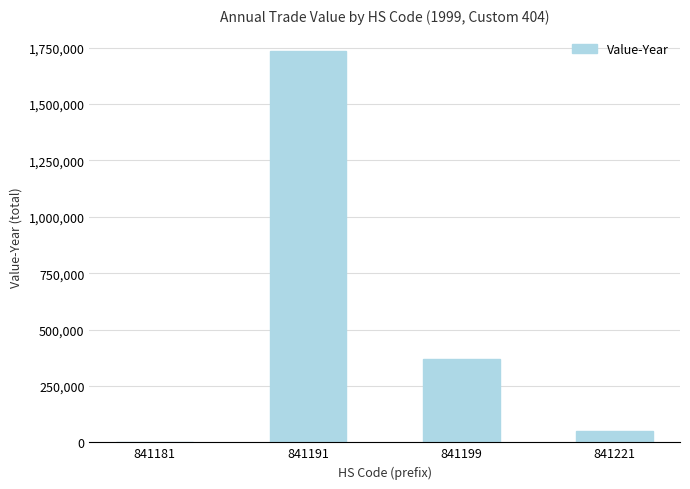

At which label is the value closest to 868323?

841199